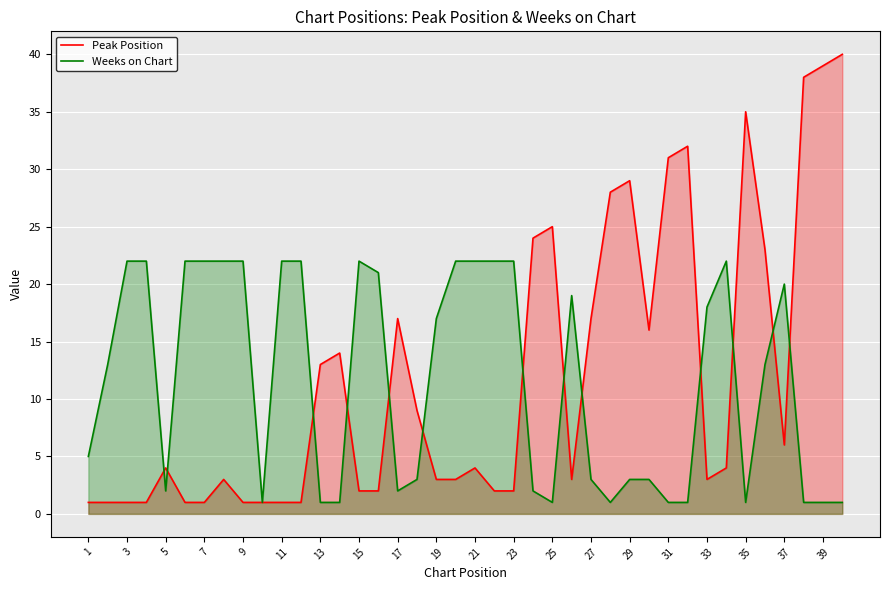

Which series has the largest range (max minus min)?

Peak Position